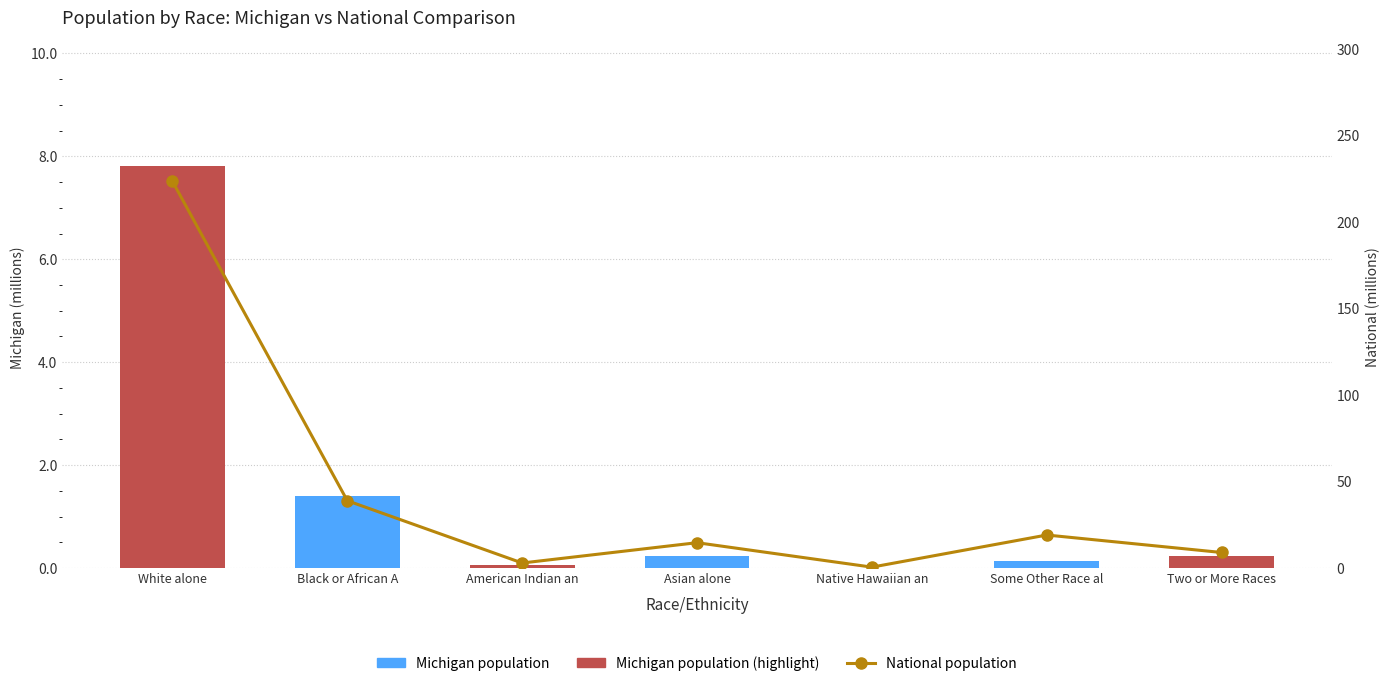

Reading left to right, extract all data points from this chart.

Michigan population: White alone=7.8	Black or African A=1.4	American Indian an=0.1	Asian alone=0.2	Native Hawaiian an=0.0	Some Other Race al=0.1	Two or More Races=0.2
National population: White alone=223.6	Black or African A=38.9	American Indian an=2.9	Asian alone=14.7	Native Hawaiian an=0.5	Some Other Race al=19.1	Two or More Races=9.0